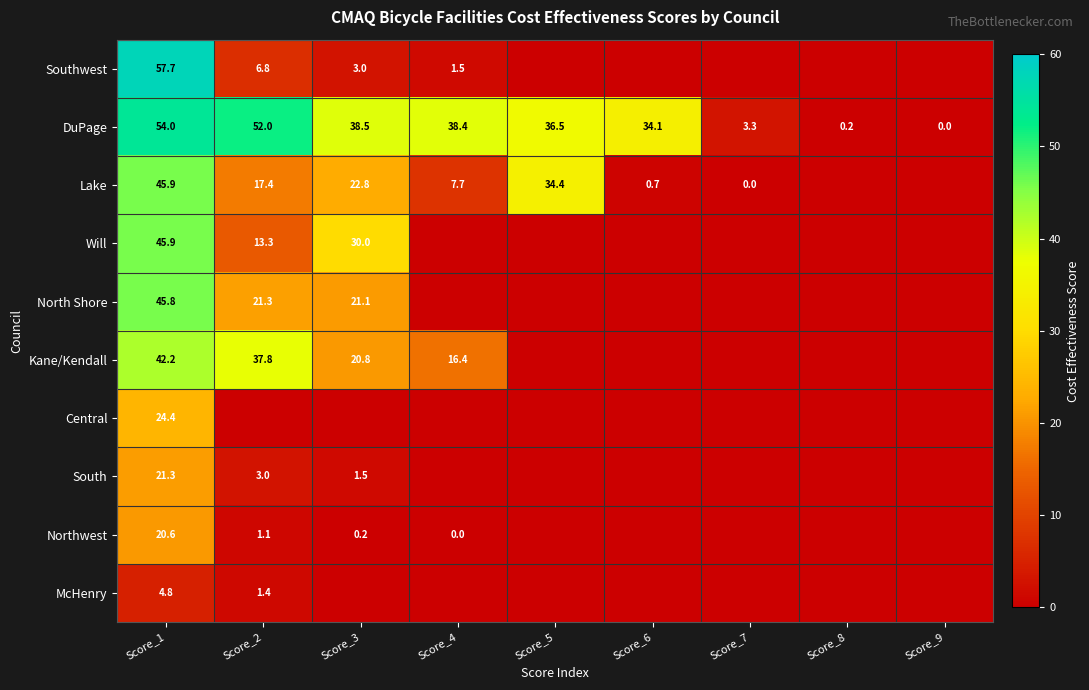

The Kane/Kendall series shows 9.2 at Score_3. True or false?

False